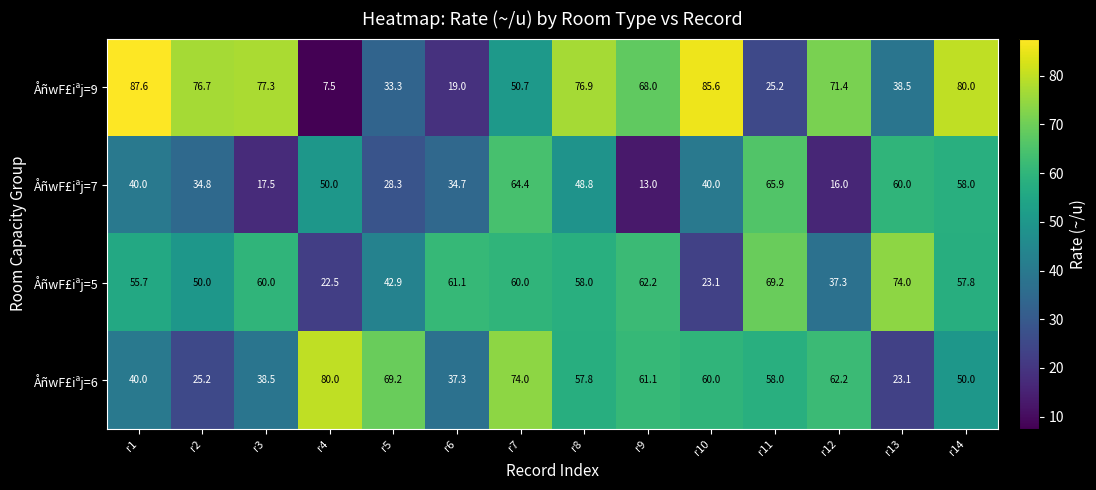

The value of ÅñwF£iªj=5 at r1 is 55.7. True or false?

True